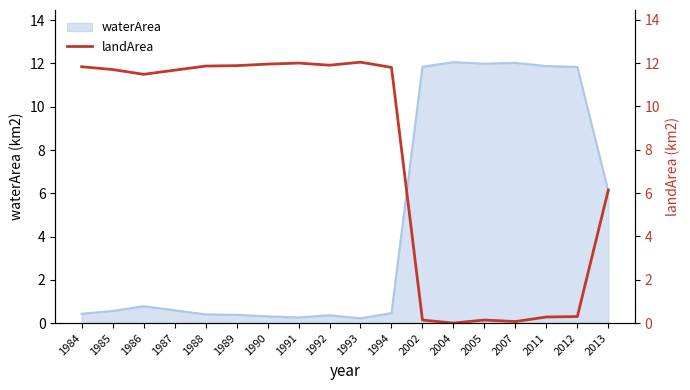

The value of waterArea at 2012 is 11.8. True or false?

True